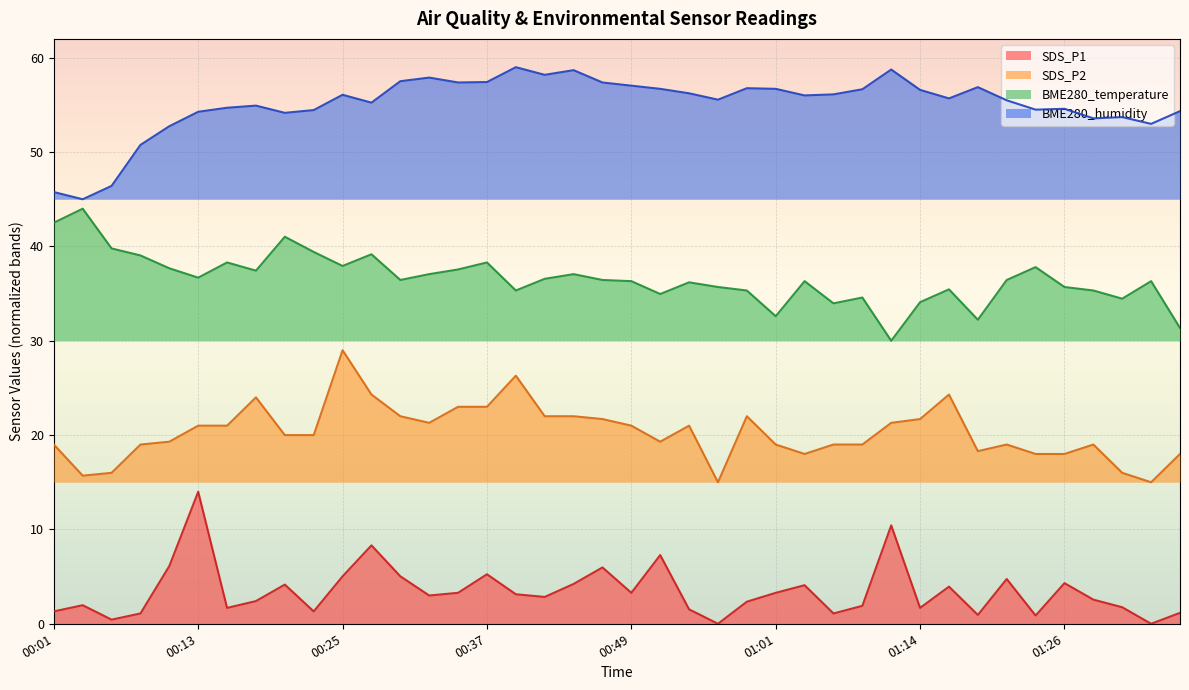

Which series has the largest total across all categories?

BME280_humidity